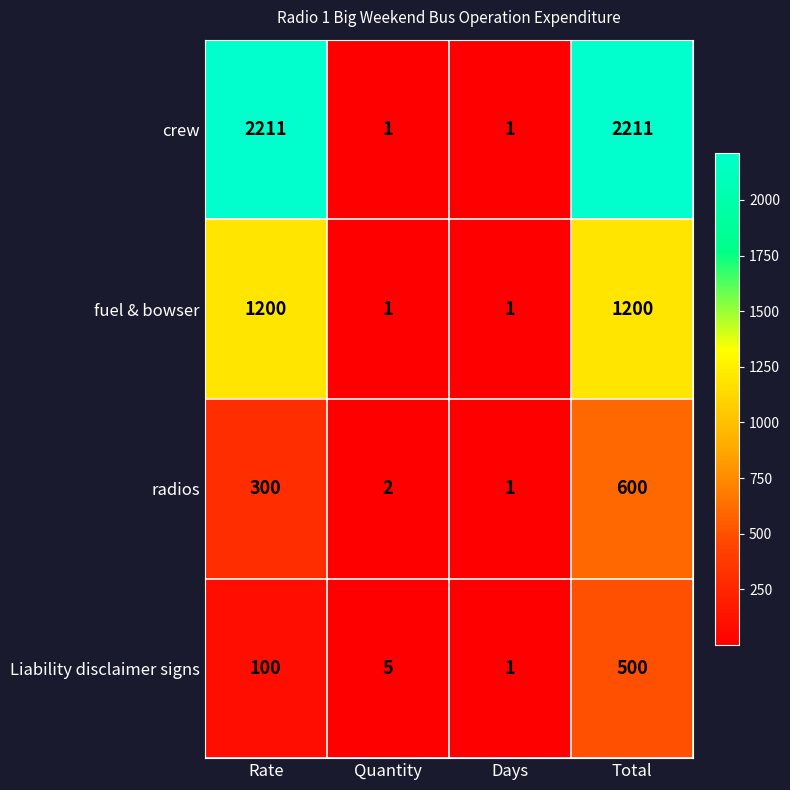

At Total, list the series in order from largest to smallest.

crew, fuel & bowser, radios, Liability disclaimer signs